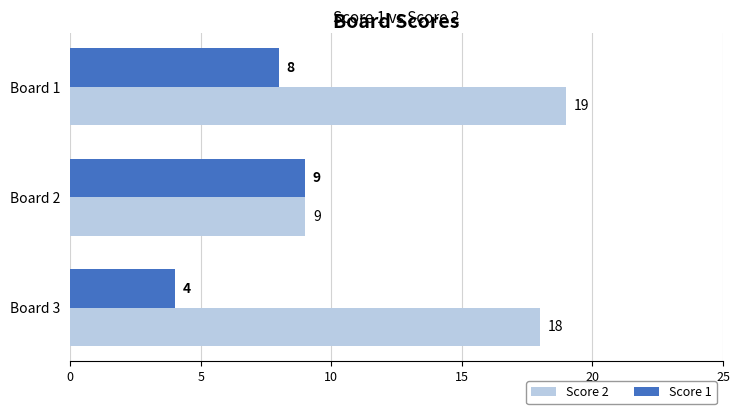

Is the value of Score 2 at Board 1 greater than the value of Score 1 at Board 2?

Yes